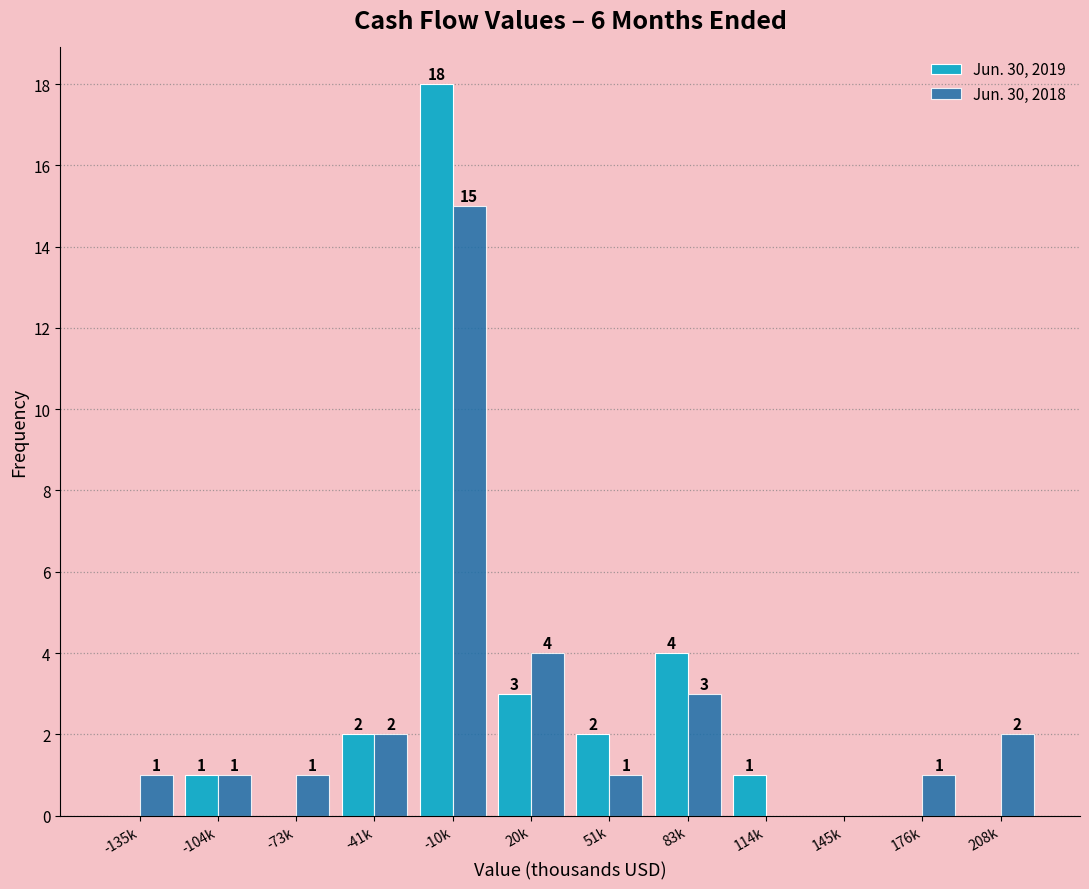

Reading left to right, list all the values displayed in this chart.

Jun. 30, 2019: -135k=0	-104k=1	-73k=0	-41k=2	-10k=18	20k=3	51k=2	83k=4	114k=1	145k=0	176k=0	208k=0
Jun. 30, 2018: -135k=1	-104k=1	-73k=1	-41k=2	-10k=15	20k=4	51k=1	83k=3	114k=0	145k=0	176k=1	208k=2